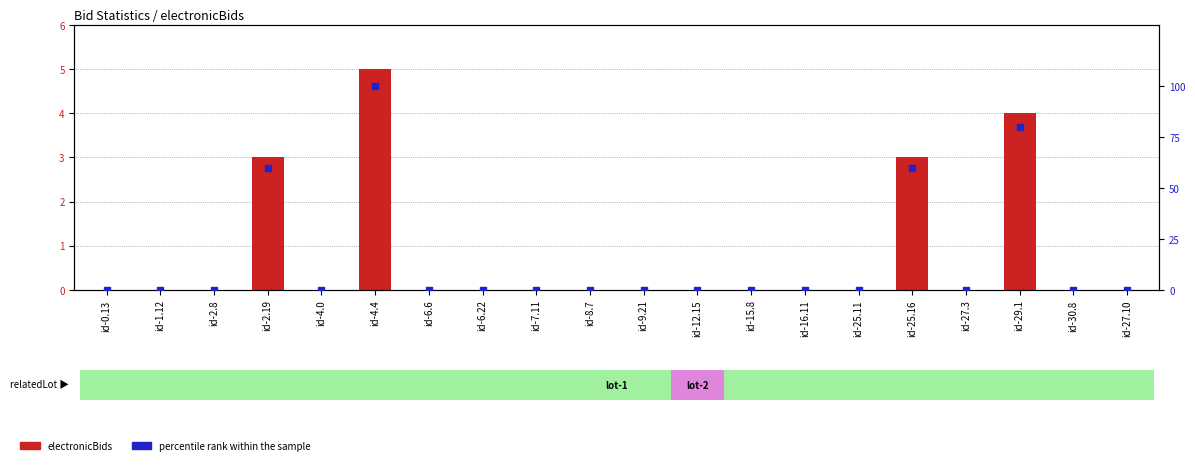

Which series contains the highest Y value?

percentile rank within the sample